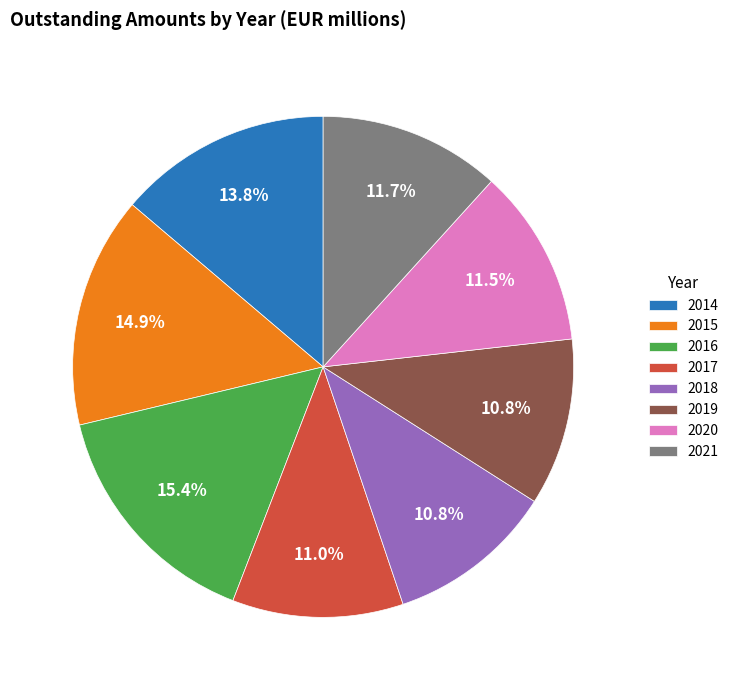

Does 2015 represent more than half of the total?

No